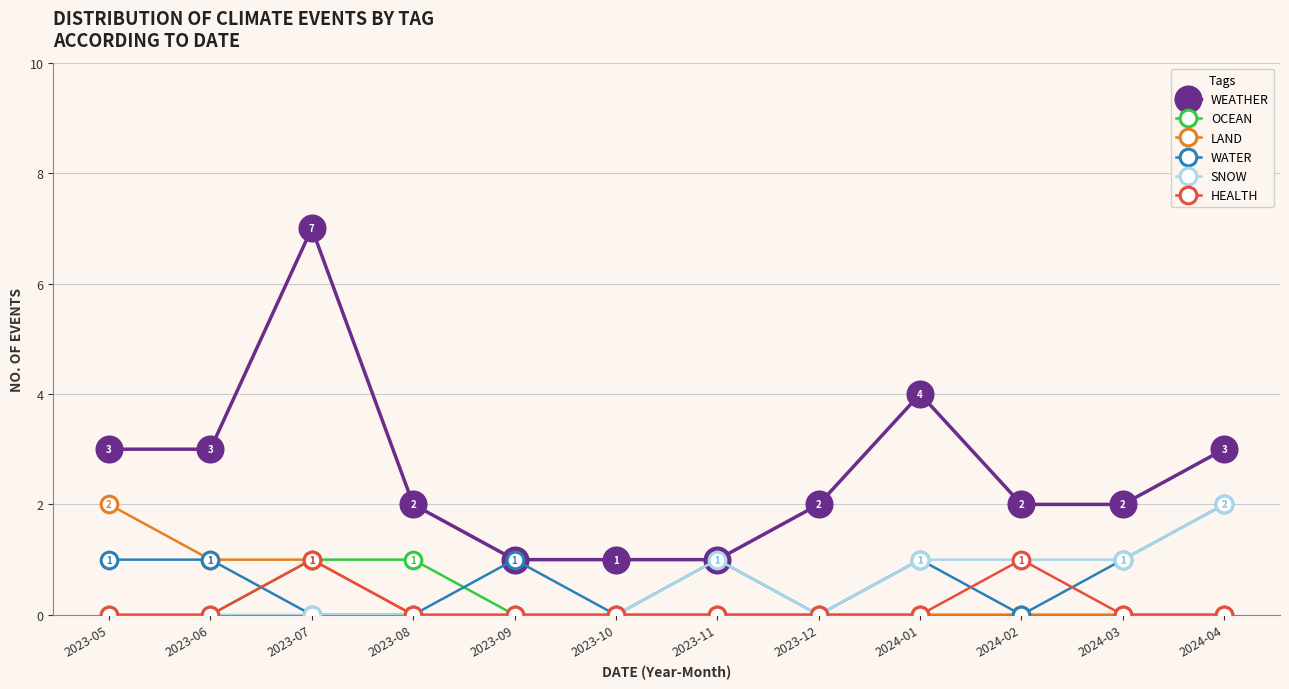

At how many categories does at least one series exceed 6?

1